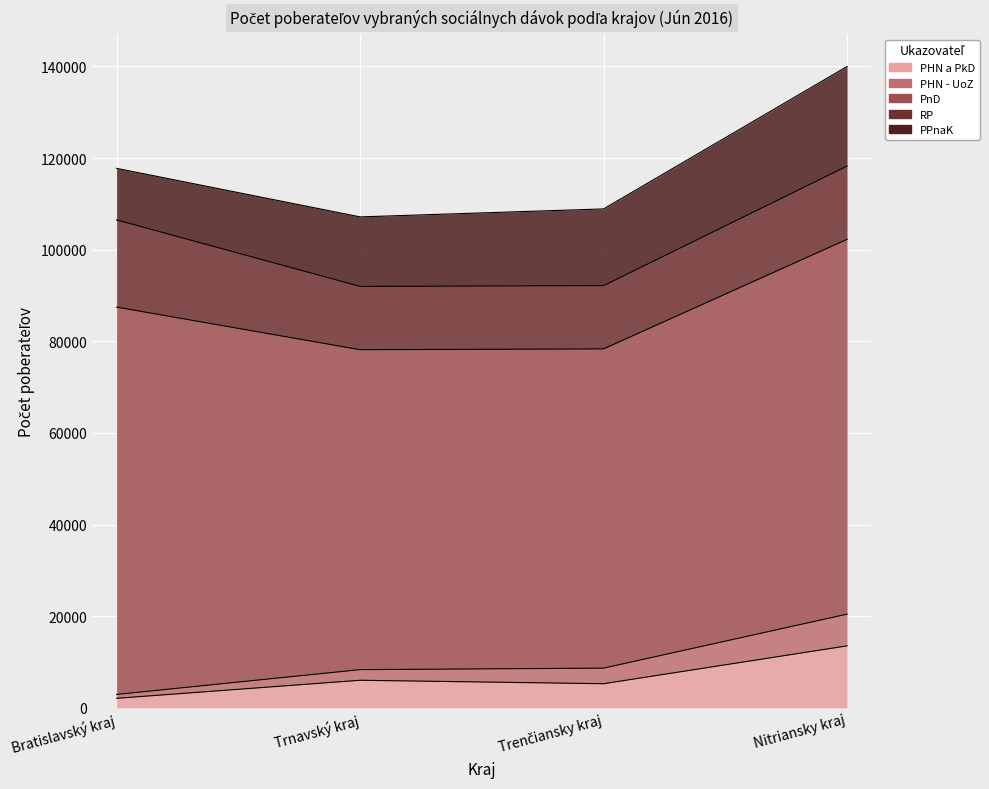

Reading left to right, list all the values displayed in this chart.

PHN a PkD: Bratislavský kraj=2073	Trnavský kraj=6015	Trenčiansky kraj=5261	Nitriansky kraj=13525
PHN - UoZ: Bratislavský kraj=845	Trnavský kraj=2319	Trenčiansky kraj=3401	Nitriansky kraj=6925
PnD: Bratislavský kraj=84553	Trnavský kraj=69834	Trenčiansky kraj=69684	Nitriansky kraj=81811
RP: Bratislavský kraj=19034	Trnavský kraj=13817	Trenčiansky kraj=13802	Nitriansky kraj=15978
PPnaK: Bratislavský kraj=11255	Trnavský kraj=15175	Trenčiansky kraj=16753	Nitriansky kraj=21753